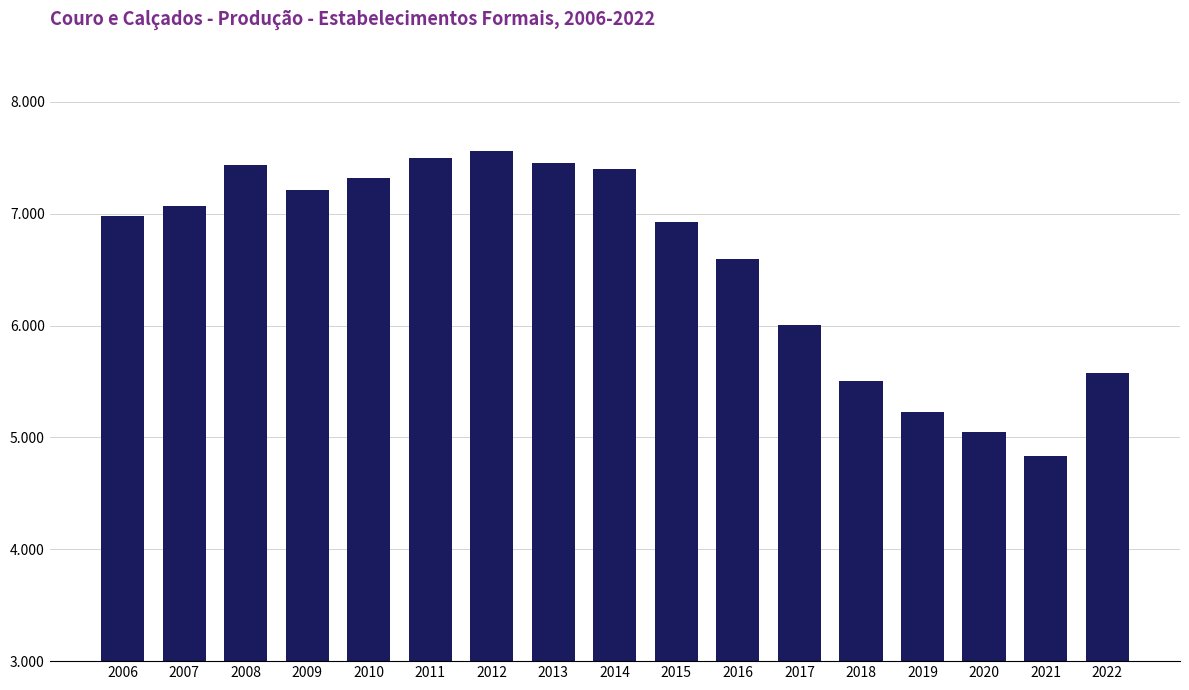

What is the maximum value shown in the chart?

7563